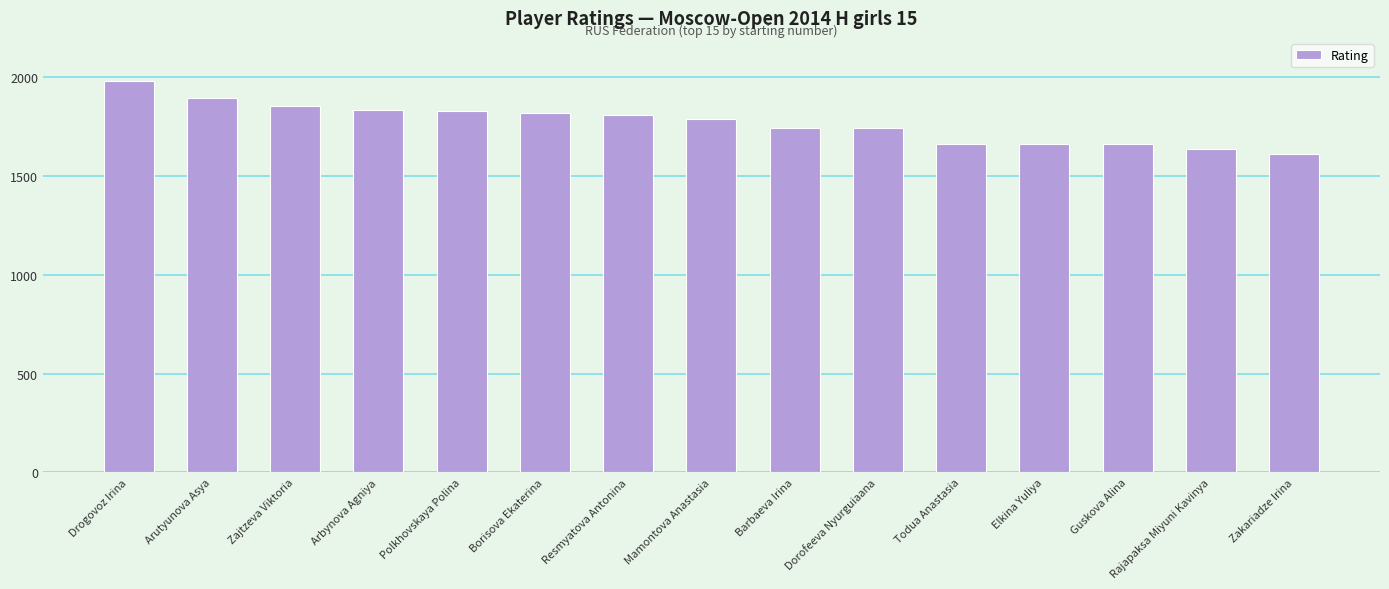

What is the ratio of the value at Rajapaksa Miyuni Kavinya to the value at Mamontova Anastasia?

0.9